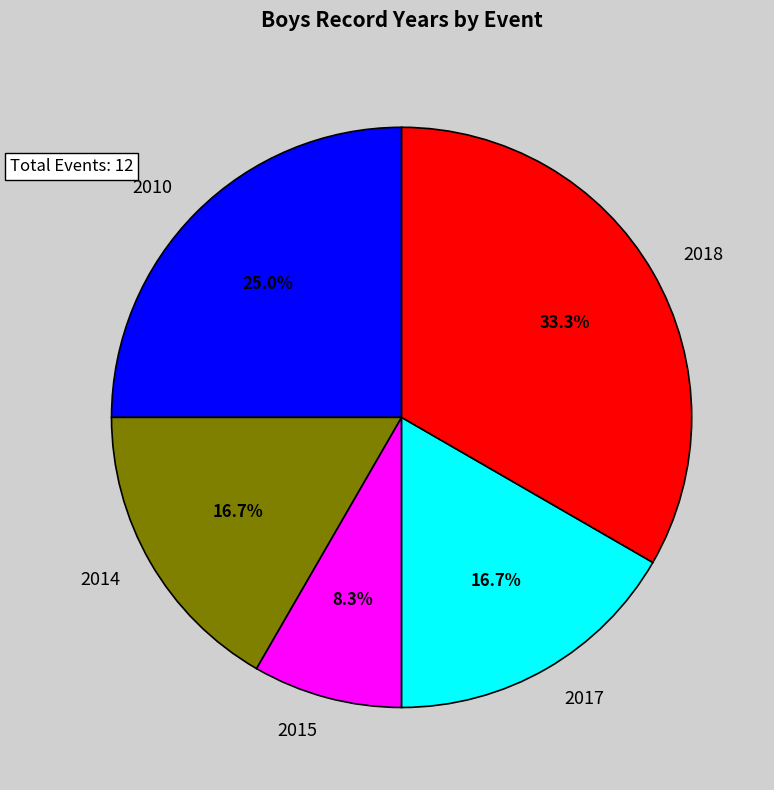

What is the largest slice in the pie chart?

2018